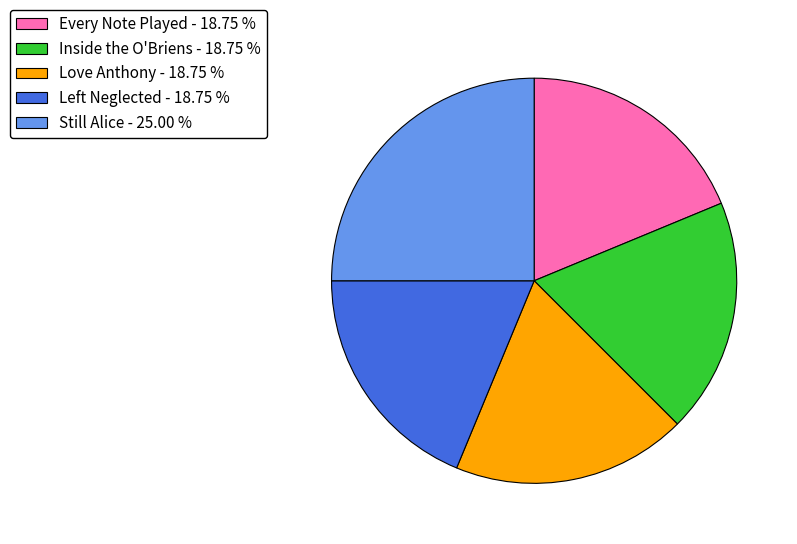

Is there any slice that represents more than half of the pie?

No